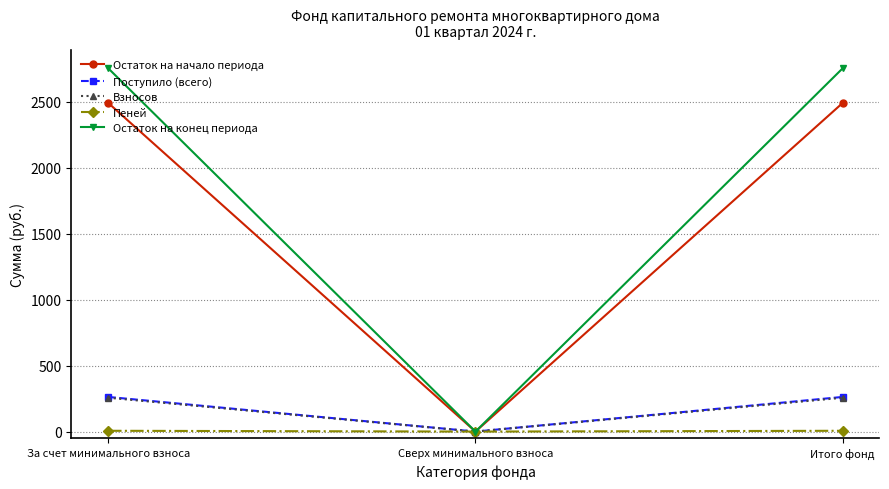

How many lines are shown in the chart?

5